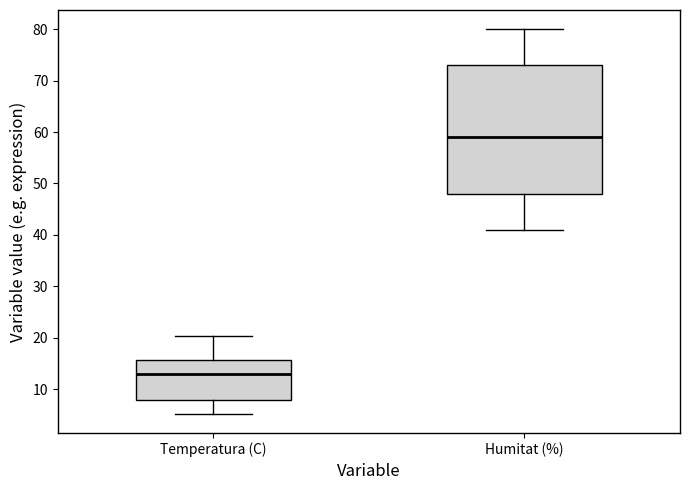

Reading left to right, transcribe this box plot: for each box, give where its median line is, the range the box spans, and where its two whiskers end, as read against the y-axis. The values are not printed on the chart, so give them approximately, as read against the axis.

Temperatura (C): median 13, box 8 to 16, whiskers 5 to 20
Humitat (%): median 59, box 48 to 73, whiskers 41 to 80